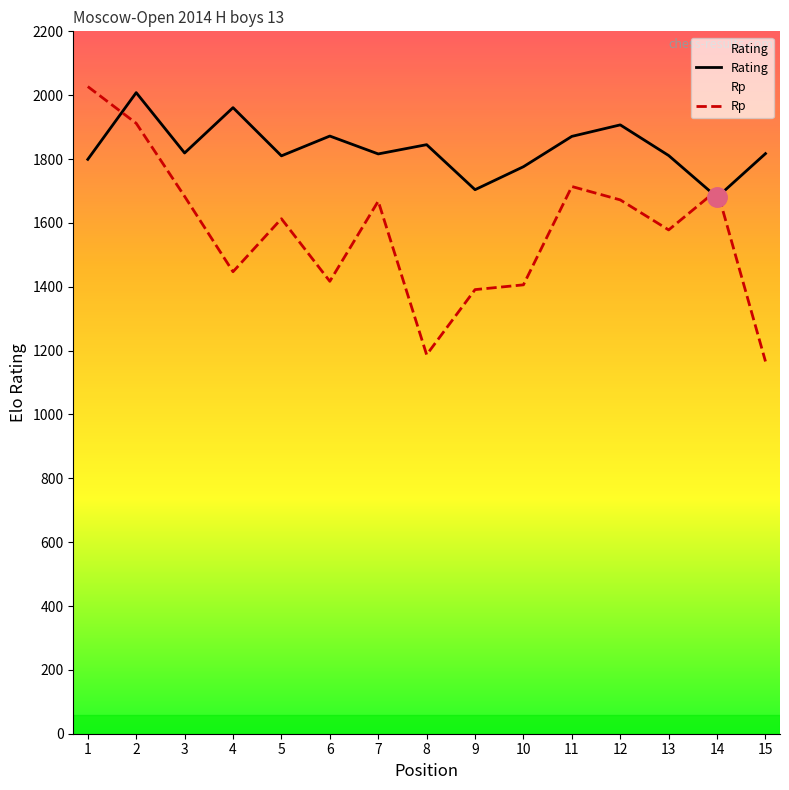

Where is the first local minimum for Rp?

4